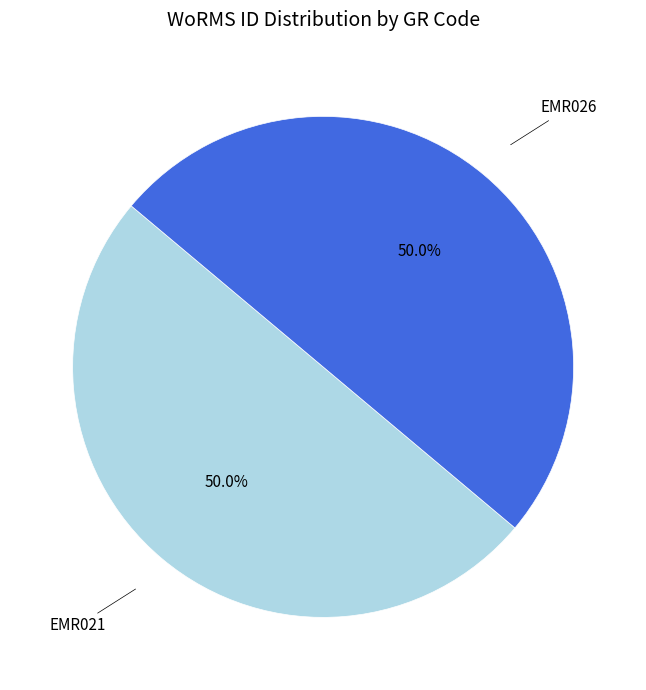

Combined, what portion of the pie is EMR026 and EMR021?

100.0%